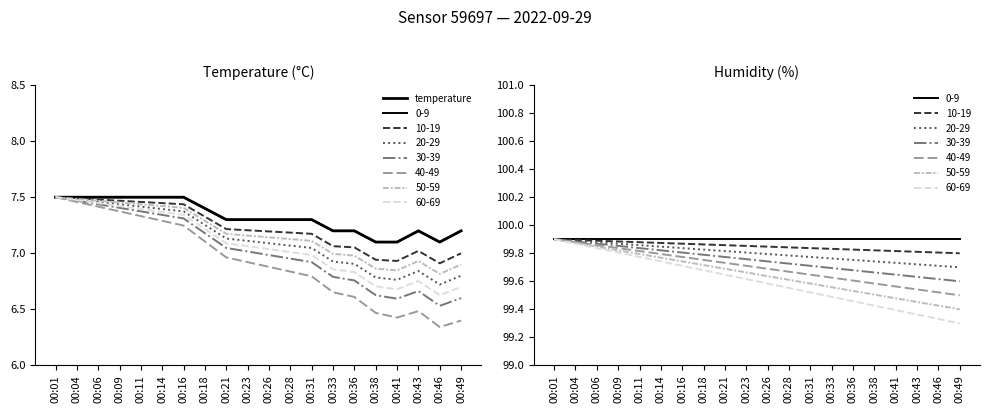

Rank the categories by value from highest to lowest.

00:01, 00:04, 00:06, 00:09, 00:11, 00:14, 00:16, 00:18, 00:21, 00:23, 00:26, 00:28, 00:31, 00:33, 00:36, 00:43, 00:49, 00:38, 00:41, 00:46